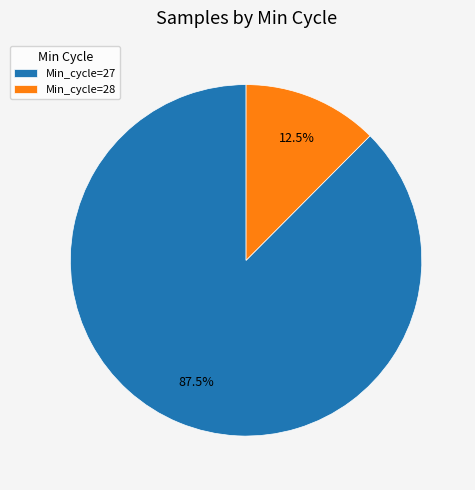

Which category has the biggest portion of the pie?

Min_cycle=27